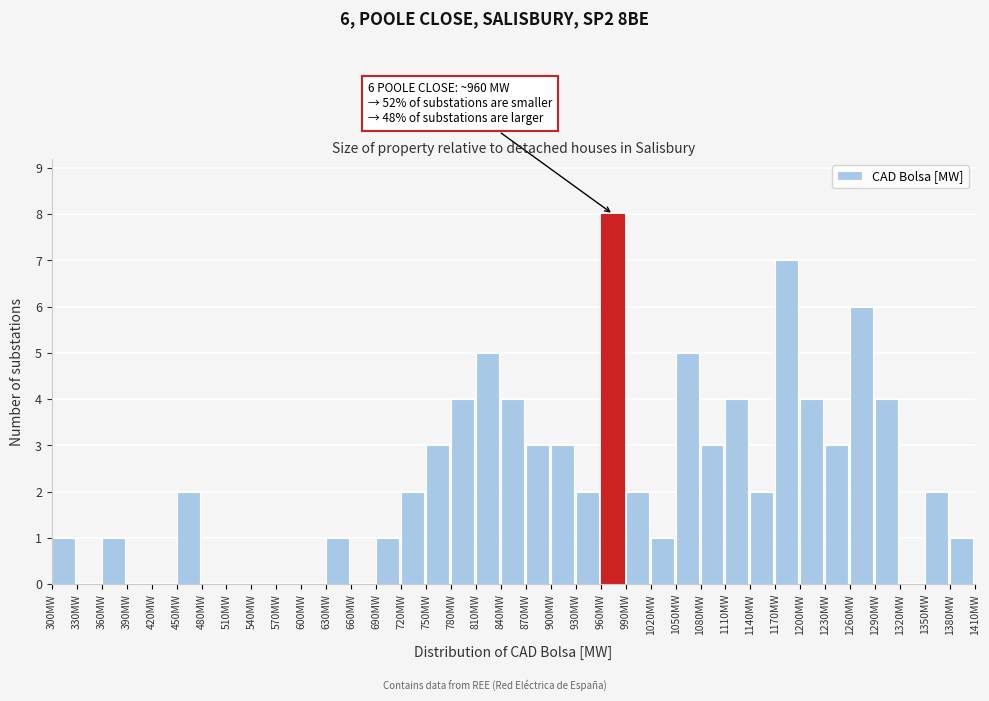

Which range on the x-axis has the tallest bar?

960 to 990